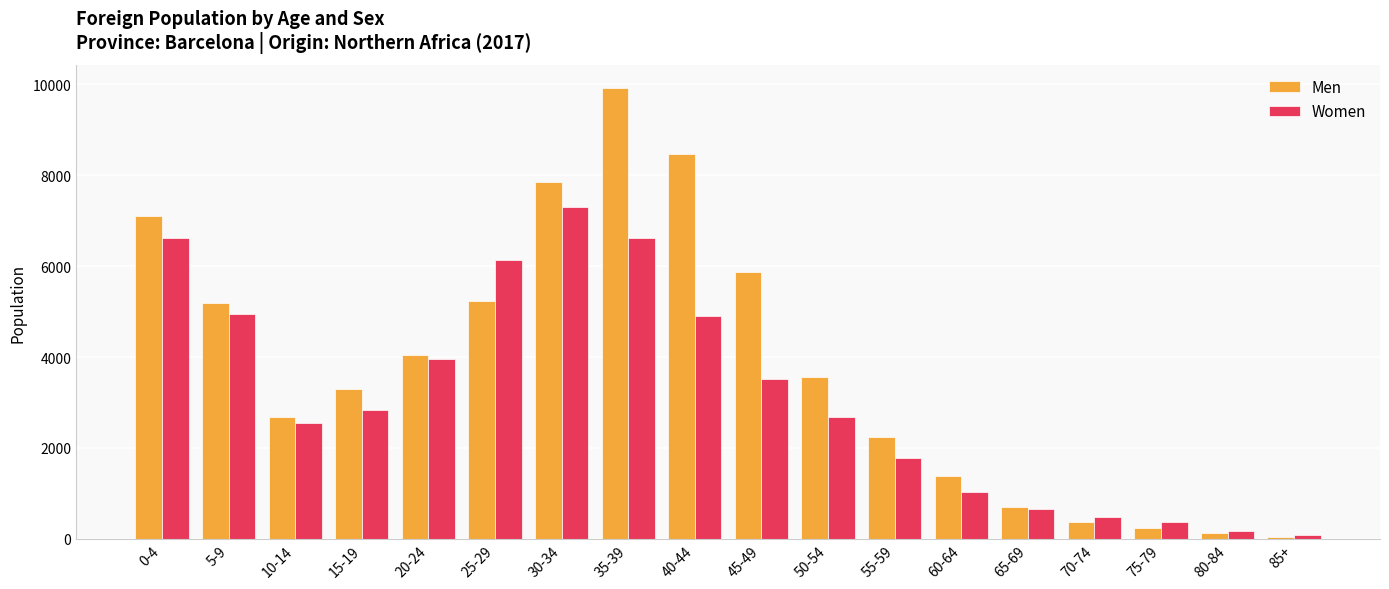

Is it true that Women equals 182 at 80-84?

True